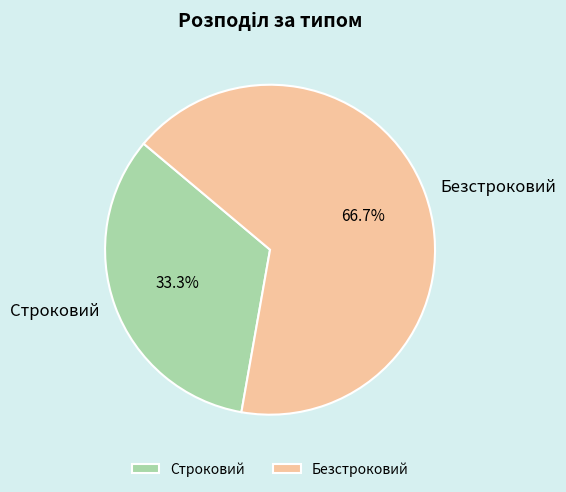

Is Безстроковий the majority of the pie?

Yes